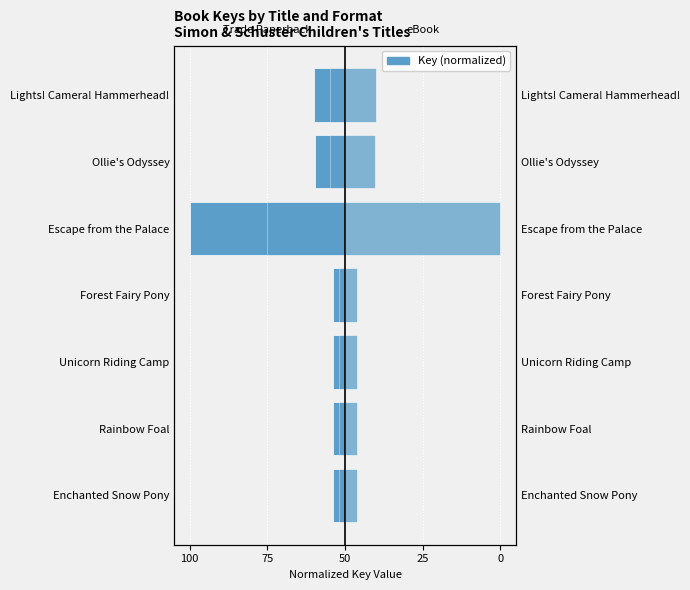

Reading left to right, list all the values displayed in this chart.

Trade Paperback: -8.0	-8.0	-8.0	-8.0	-100.0	-19.2	-20.2
eBook: 8.0	8.0	8.0	8.0	100.0	19.2	20.2
Hardcover: -4.0	-4.0	-4.0	-4.0	-50.0	-9.6	-9.6